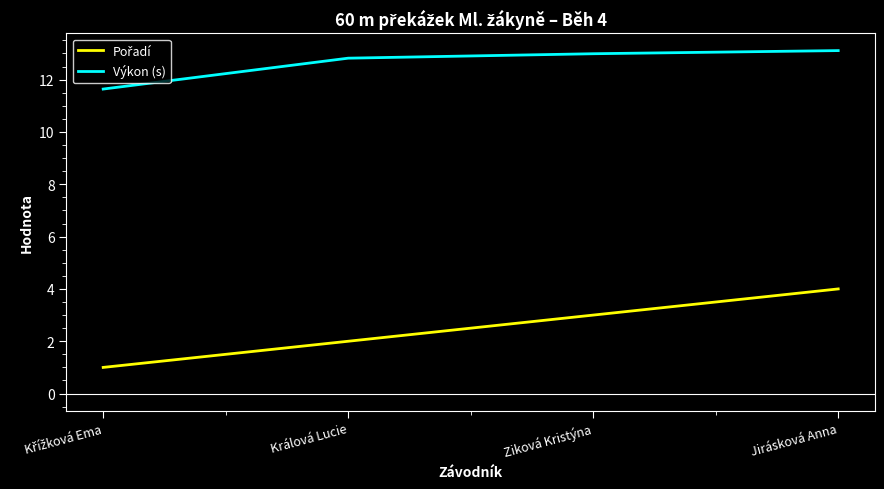

What is the difference between the Výkon (s) values at Králová Lucie and Ziková Kristýna?

0.2